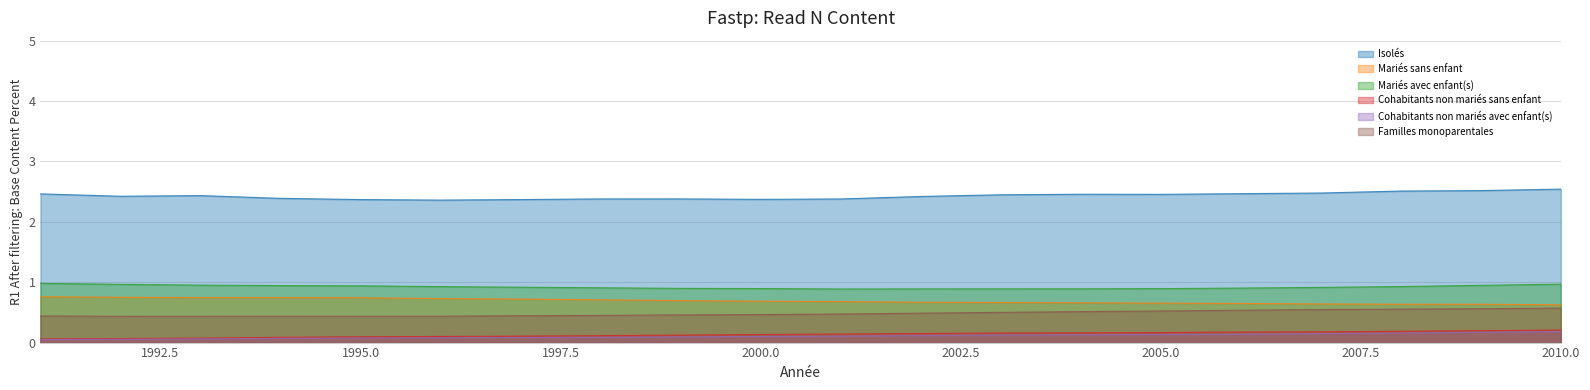

The value of Mariés avec enfant(s) at 2004 is 0.5. True or false?

False